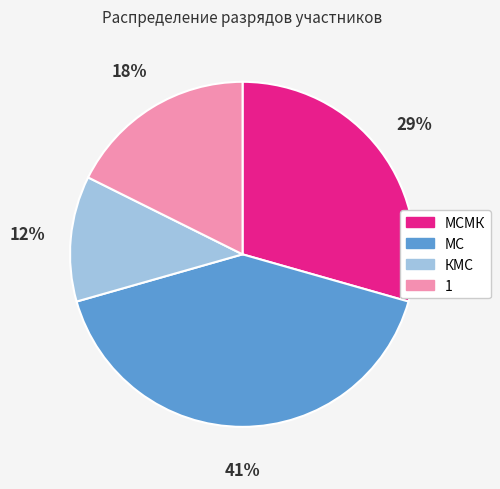

Does any single category account for the majority?

No